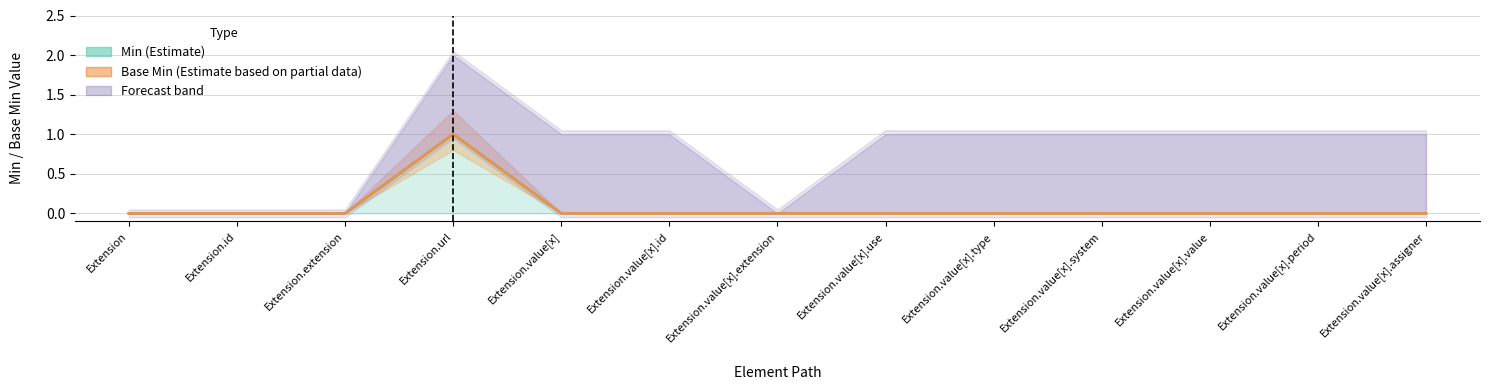

True or false: Base Min (Estimate based on partial data) has a value of 0 at Extension.

True